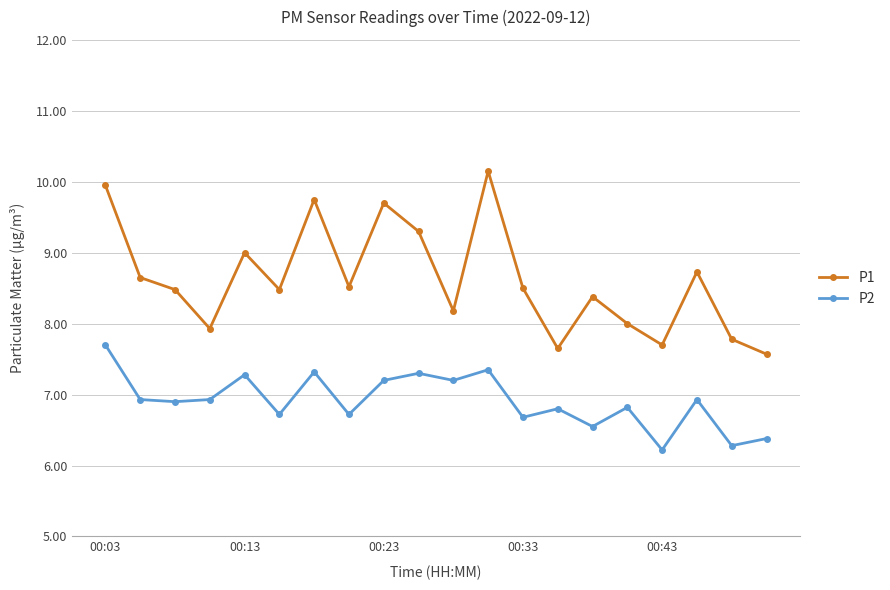

What is the highest value of the P2 series?

7.7